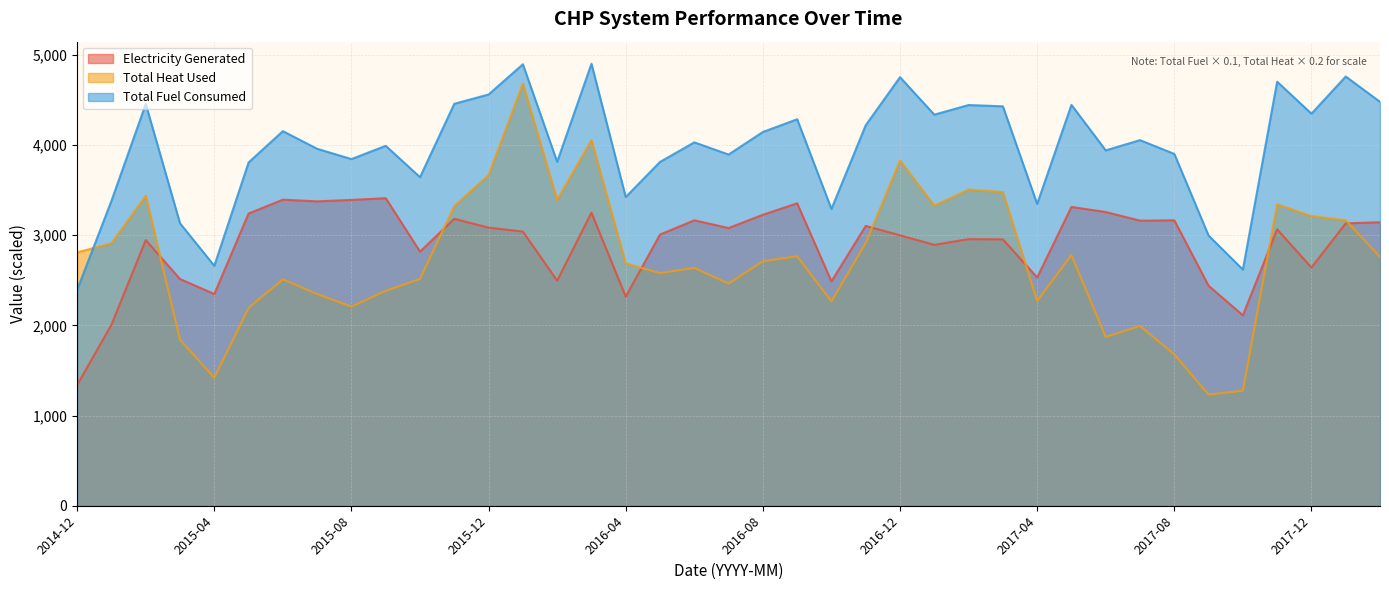

Reading left to right, extract all data points from this chart.

Electricity Generated: 2014-12=1340.2	2015-01=2007.4	2015-02=2946.5	2015-03=2514.4	2015-04=2347.9	2015-05=3240.8	2015-06=3394.6	2015-07=3375.7	2015-08=3391.9	2015-09=3411.2	2015-10=2818.0	2015-11=3182.4	2015-12=3084.6	2016-01=3041.2	2016-02=2495.9	2016-03=3250.5	2016-04=2318.8	2016-05=3008.0	2016-06=3165.4	2016-07=3079.6	2016-08=3227.1	2016-09=3354.0	2016-10=2488.7	2016-11=3103.6	2016-12=2999.0	2017-01=2893.4	2017-02=2956.8	2017-03=2954.2	2017-04=2532.1	2017-05=3313.8	2017-06=3257.7	2017-07=3161.8	2017-08=3165.6	2017-09=2440.0	2017-10=2112.0	2017-11=3065.8	2017-12=2641.8	2018-01=3131.6	2018-02=3144.4
Total Heat Used: 2014-12=2809.6	2015-01=2910.6	2015-02=3437.7	2015-03=1842.0	2015-04=1419.4	2015-05=2193.5	2015-06=2511.3	2015-07=2348.0	2015-08=2208.7	2015-09=2383.4	2015-10=2515.3	2015-11=3323.8	2015-12=3666.8	2016-01=4681.2	2016-02=3392.0	2016-03=4054.9	2016-04=2687.4	2016-05=2580.0	2016-06=2638.1	2016-07=2463.7	2016-08=2712.1	2016-09=2767.6	2016-10=2266.4	2016-11=2915.1	2016-12=3828.4	2017-01=3328.2	2017-02=3506.7	2017-03=3478.3	2017-04=2271.5	2017-05=2780.6	2017-06=1872.3	2017-07=1994.2	2017-08=1678.5	2017-09=1232.7	2017-10=1276.0	2017-11=3343.6	2017-12=3211.9	2018-01=3166.4	2018-02=2759.9
Total Fuel Consumed: 2014-12=2394.7	2015-01=3381.6	2015-02=4455.4	2015-03=3132.3	2015-04=2661.1	2015-05=3807.5	2015-06=4154.3	2015-07=3958.7	2015-08=3844.6	2015-09=3991.8	2015-10=3643.9	2015-11=4458.0	2015-12=4561.1	2016-01=4896.2	2016-02=3814.3	2016-03=4901.7	2016-04=3423.8	2016-05=3813.4	2016-06=4030.3	2016-07=3895.1	2016-08=4145.5	2016-09=4286.4	2016-10=3291.4	2016-11=4220.1	2016-12=4752.9	2017-01=4337.4	2017-02=4444.1	2017-03=4429.9	2017-04=3347.3	2017-05=4446.0	2017-06=3941.1	2017-07=4054.9	2017-08=3902.0	2017-09=2996.5	2017-10=2619.1	2017-11=4702.9	2017-12=4348.1	2018-01=4760.3	2018-02=4479.5